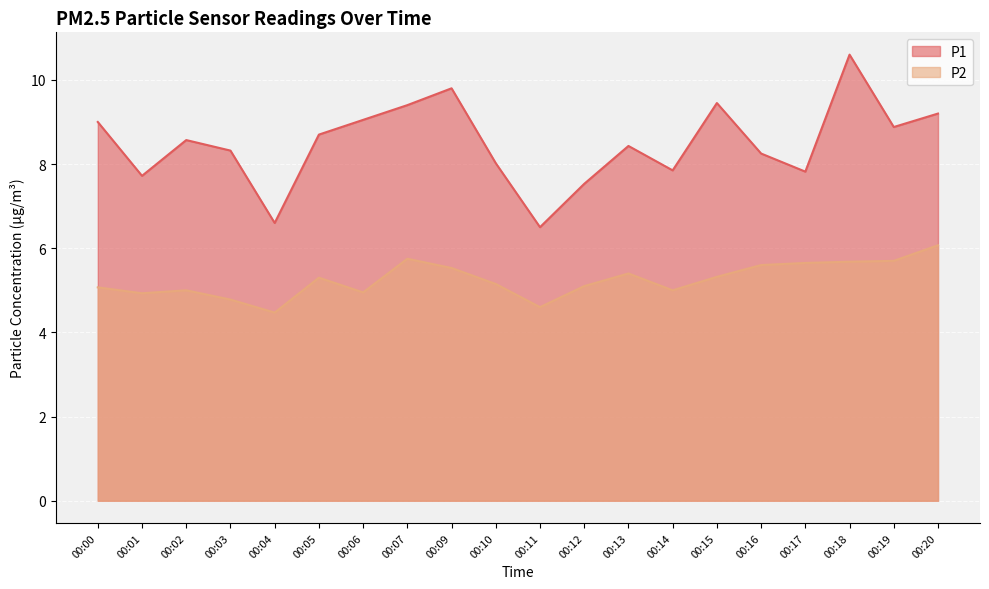

Is it true that P2 equals 1.9 at 00:12?

False